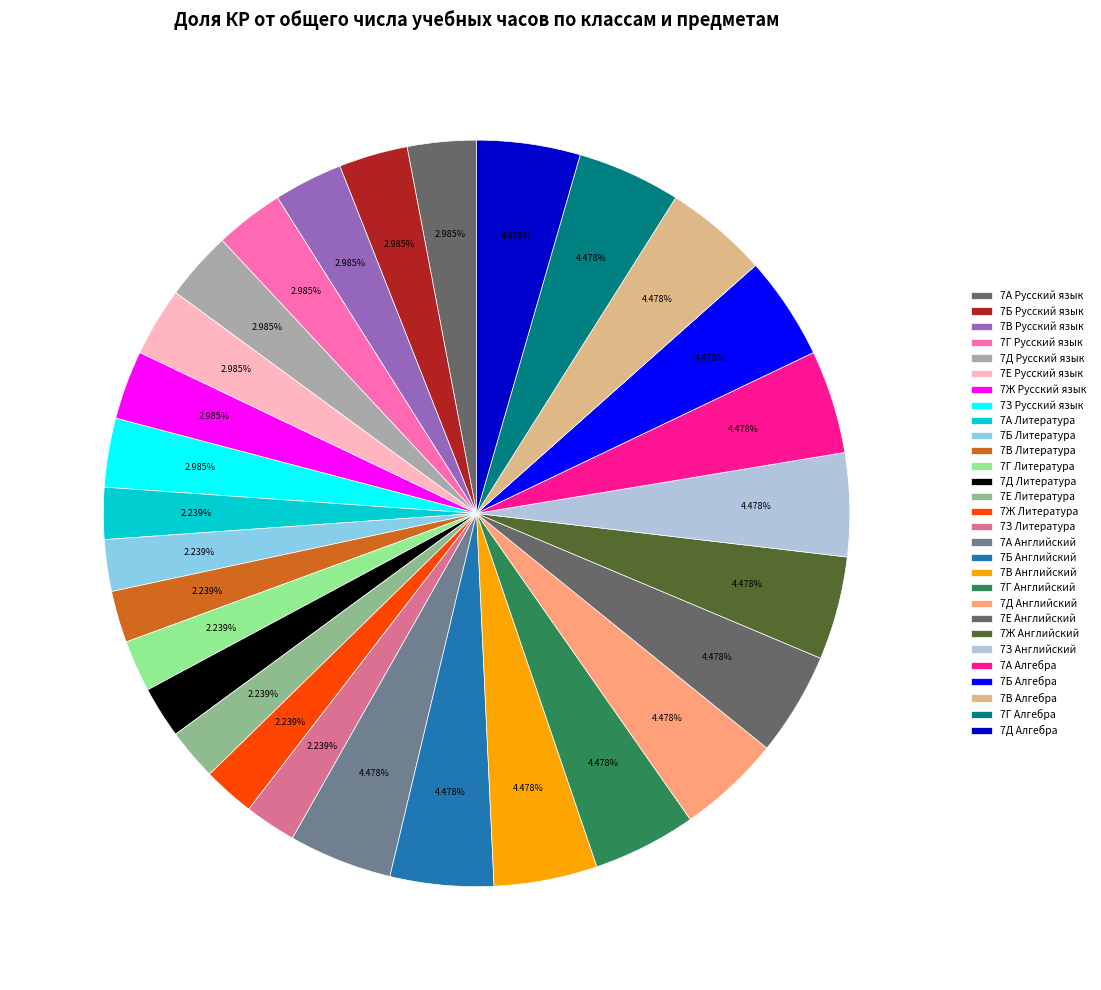

To the nearest percent, what is the difference between the largest and smallest slice percentages?

2%